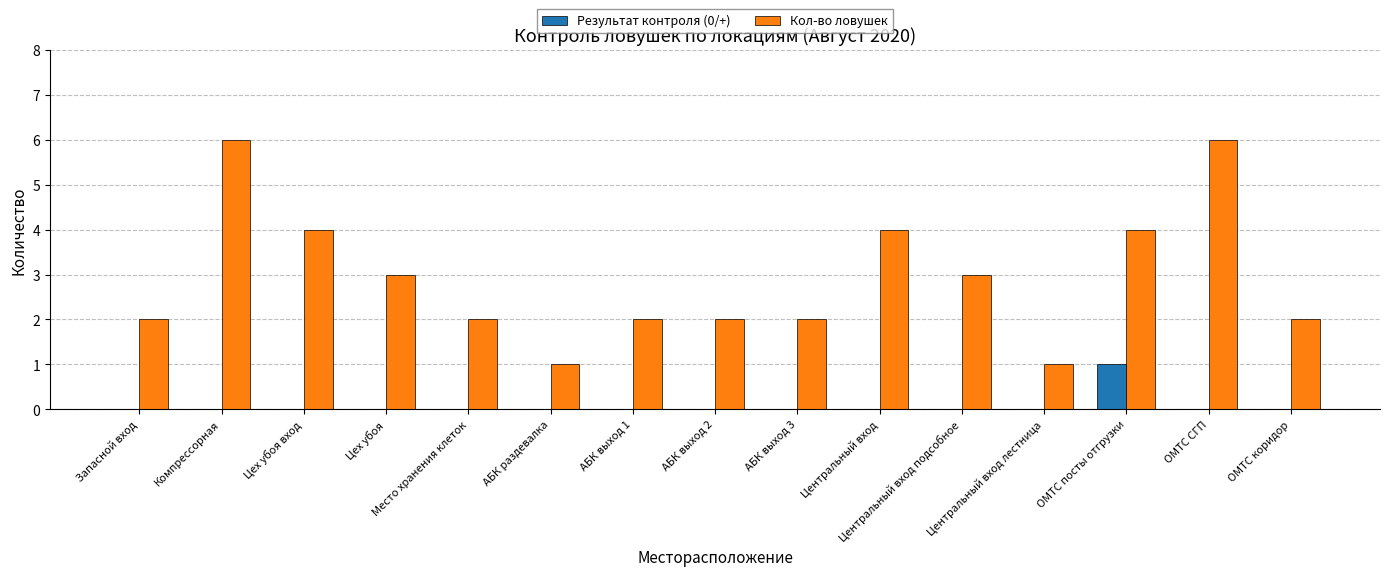

Reading right to left, extract all data points from this chart.

Результат контроля (0/+): 0	0	1	0	0	0	0	0	0	0	0	0	0	0	0
Кол-во ловушек: 2	6	4	1	3	4	2	2	2	1	2	3	4	6	2